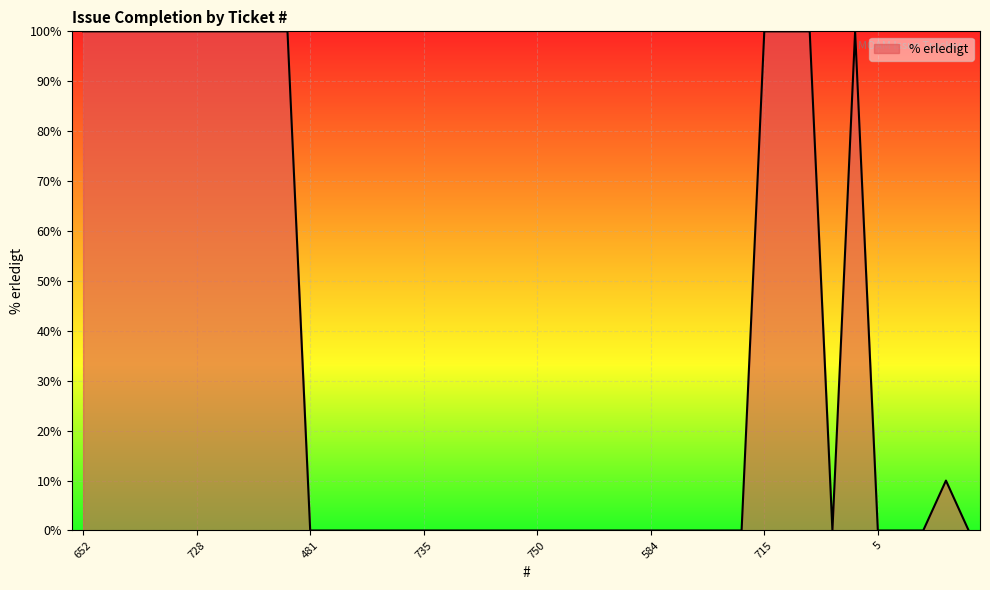

What is the maximum value shown in the chart?

100